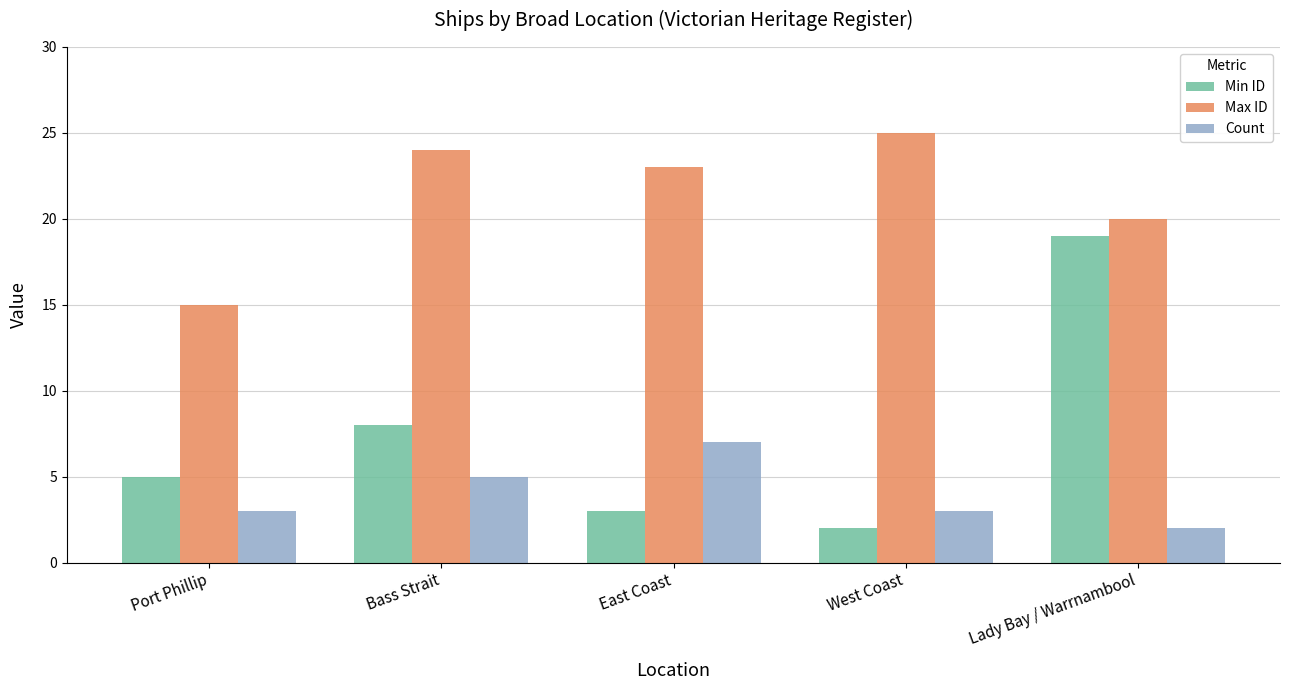

What is the label of the 2nd bar from the right?

West Coast